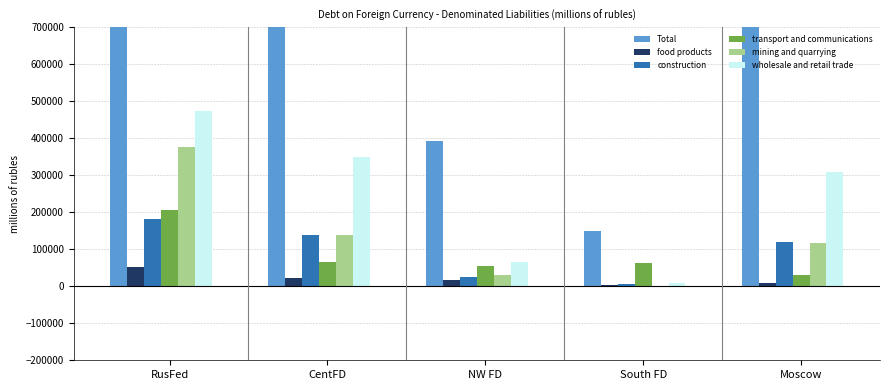

Does the chart contain any negative values?

No